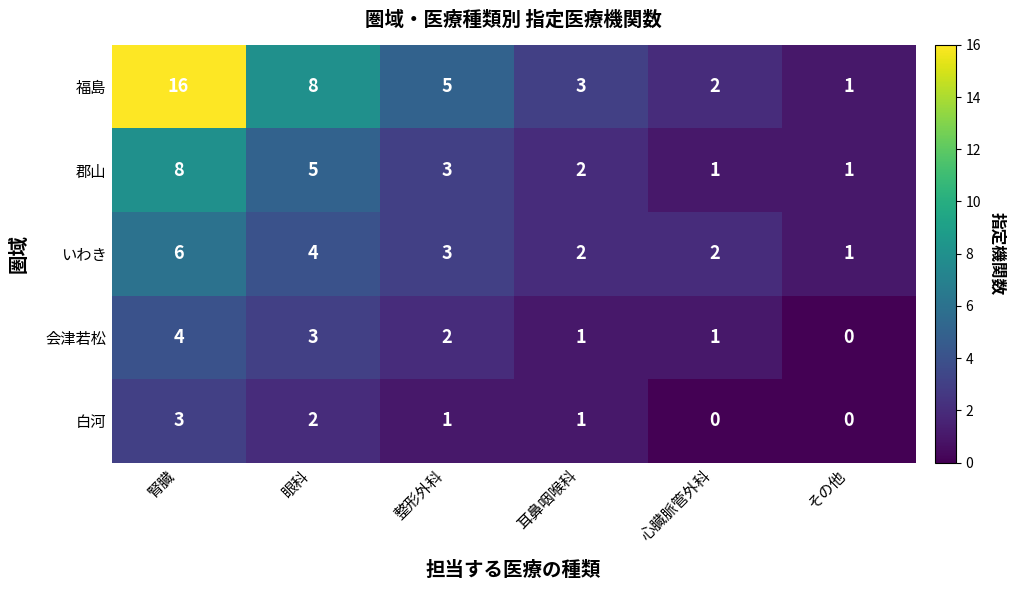

Reading left to right, what are all the values shown in this chart?

福島: 16	8	5	3	2	1
郡山: 8	5	3	2	1	1
いわき: 6	4	3	2	2	1
会津若松: 4	3	2	1	1	0
白河: 3	2	1	1	0	0